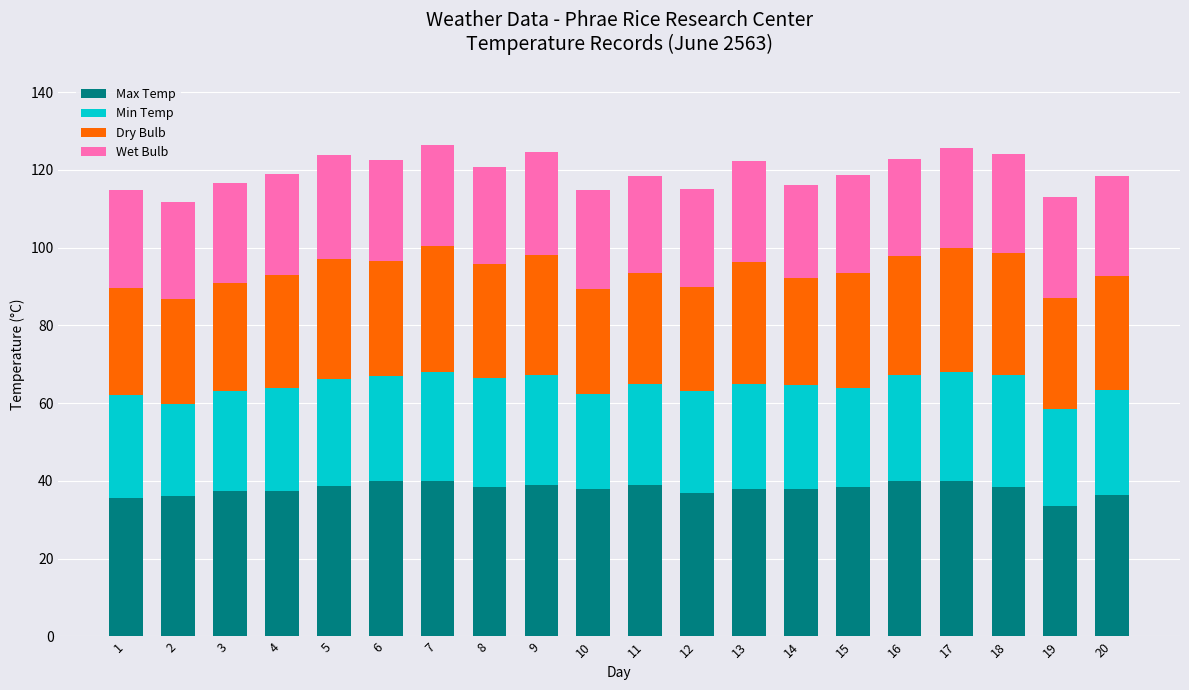

What is the highest value of the Max Temp series?

40.0